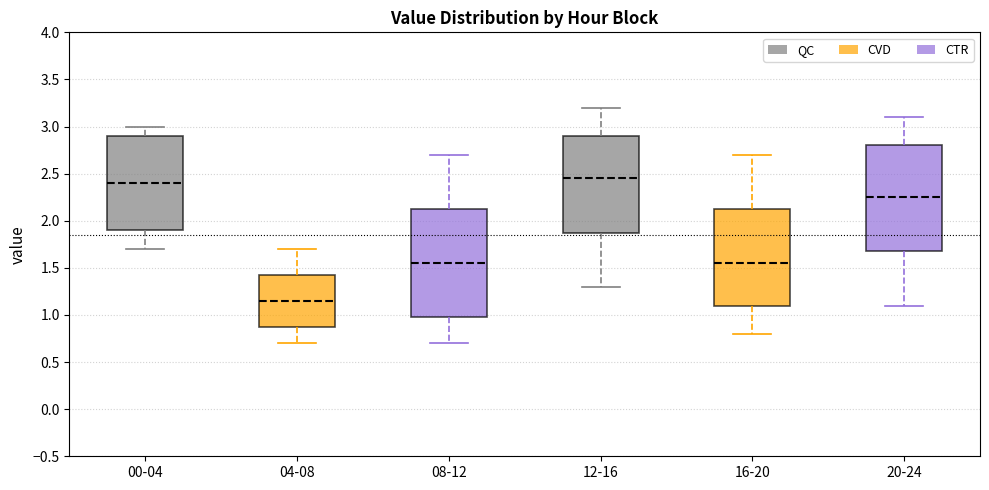

Where does the upper whisker of the box for 16-20 end on the y-axis? The values are not printed on the chart, so give them approximately, as read against the axis.

2.70